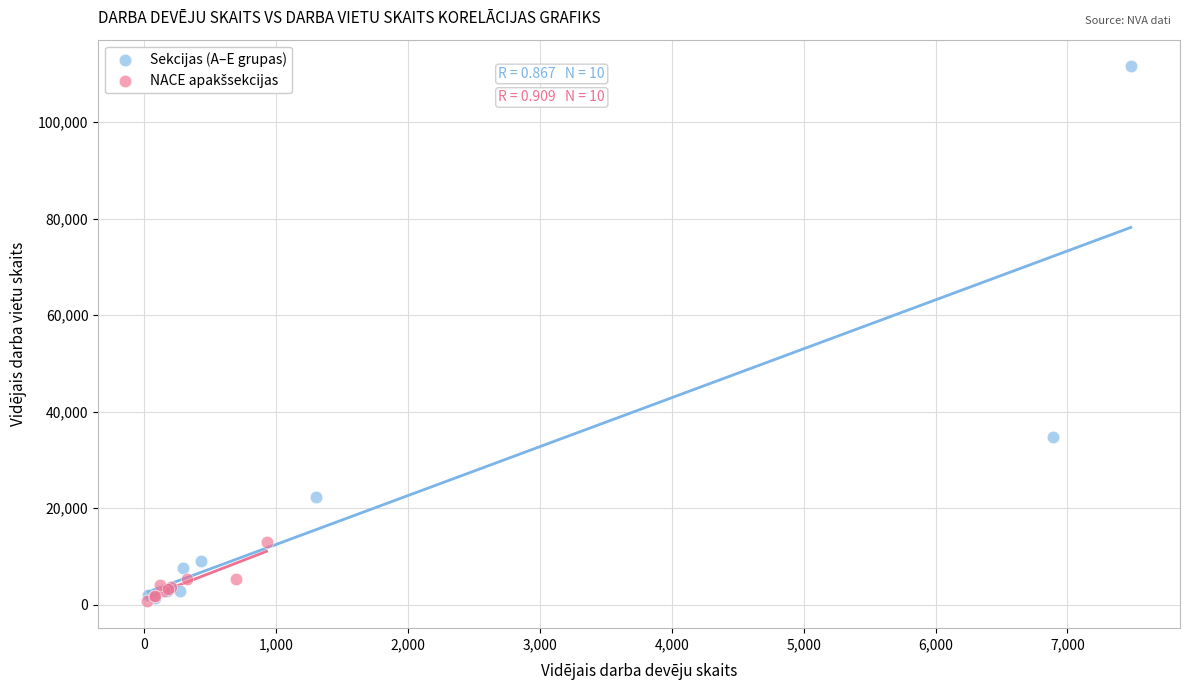

Which series has the widest spread of Y values?

Sekcijas (A–E grupas)